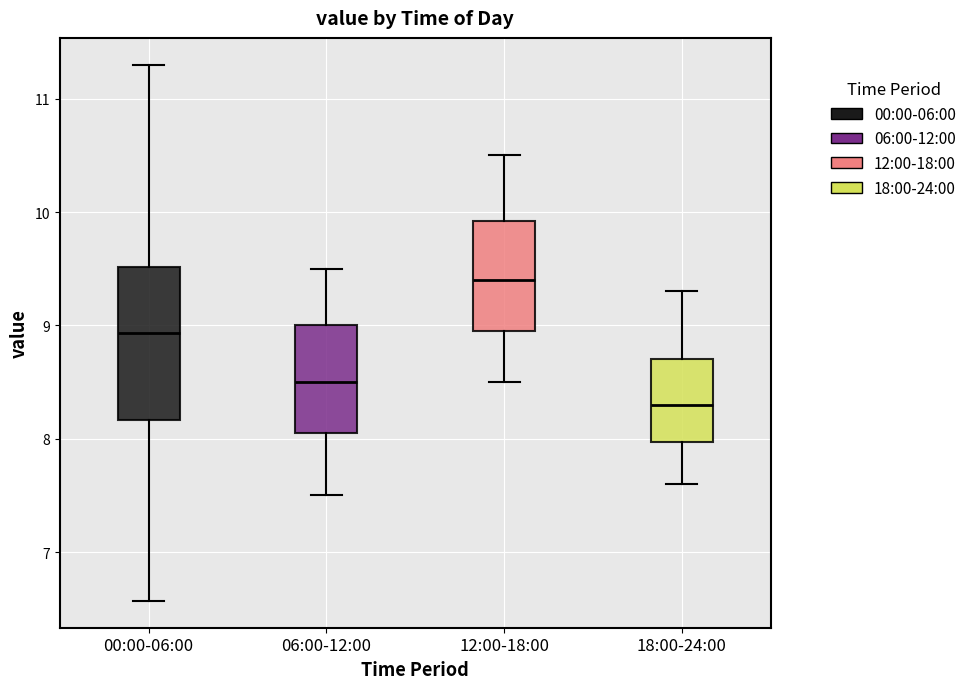

Which box is the tallest, from its lower edge to its upper edge?

00:00-06:00